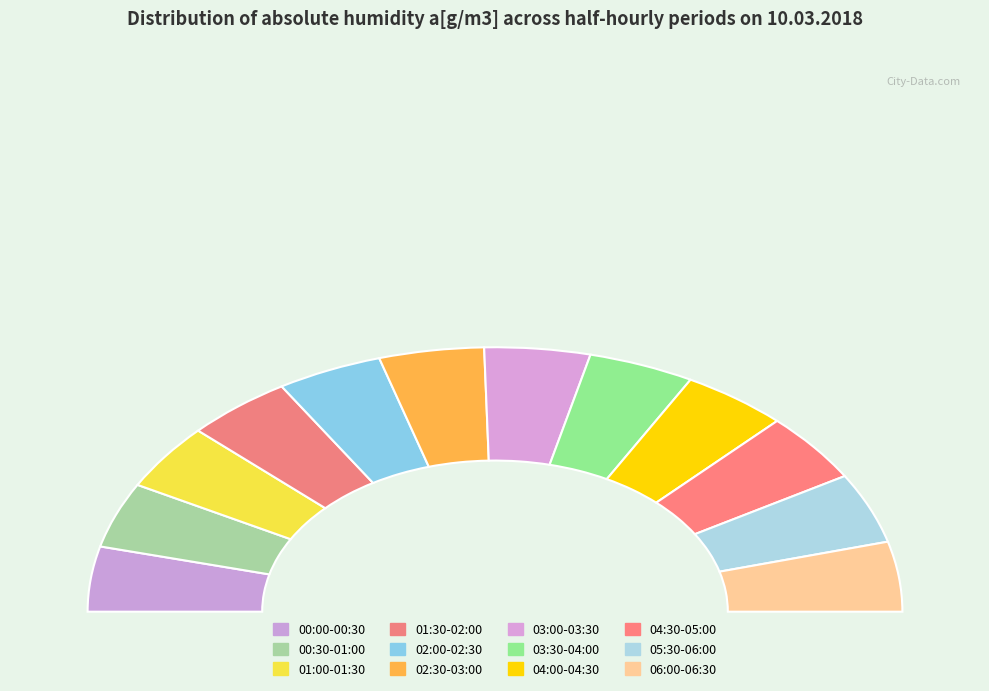

What percentage is the 01:30-02:00 slice, to the nearest percent?

8%